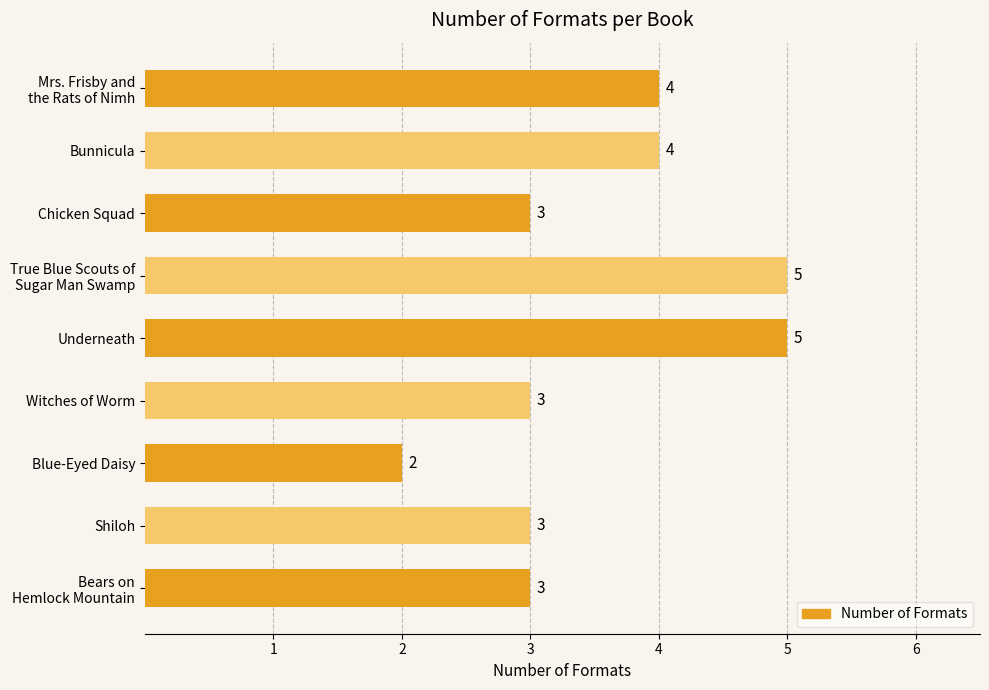

What is the ratio of the value at Chicken Squad to the value at Blue-Eyed Daisy?

1.5